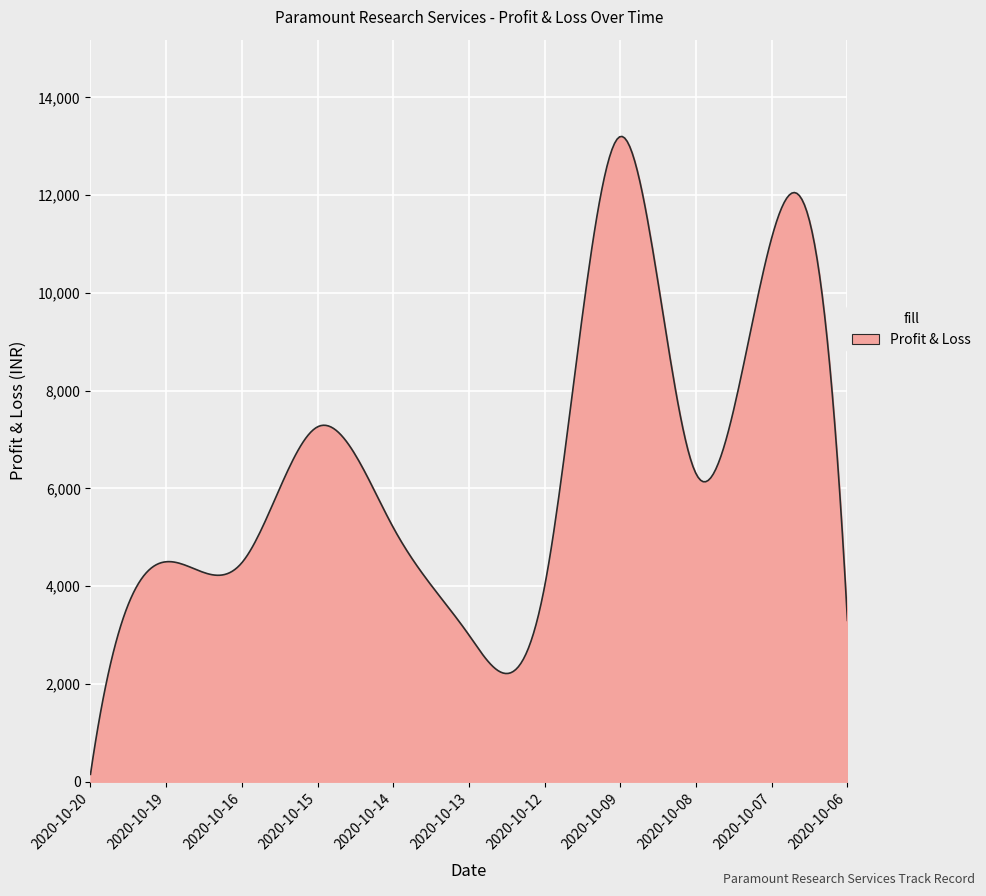

What is the greatest value displayed?

13201.0